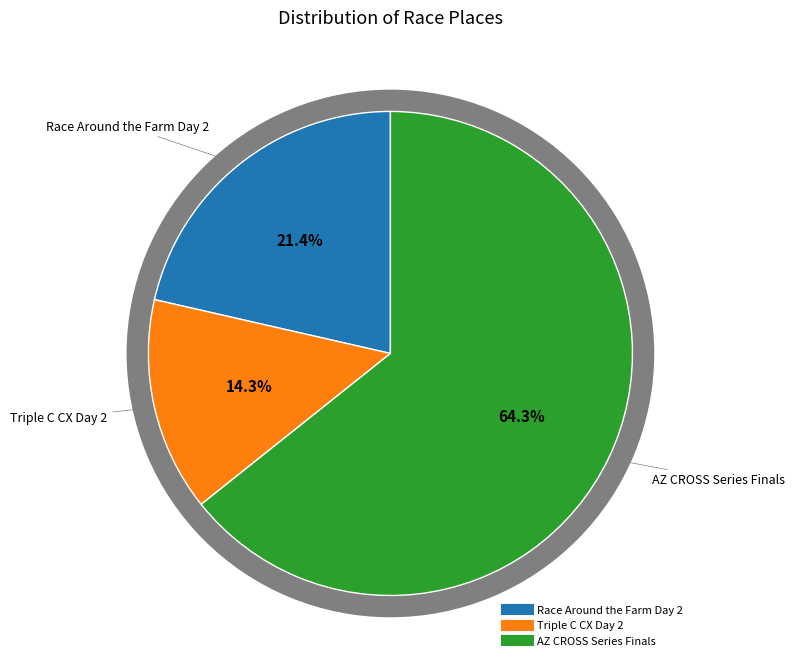

Approximately how many times larger is the value at Triple C CX Day 2 compared to AZ CROSS Series Finals?

0.2